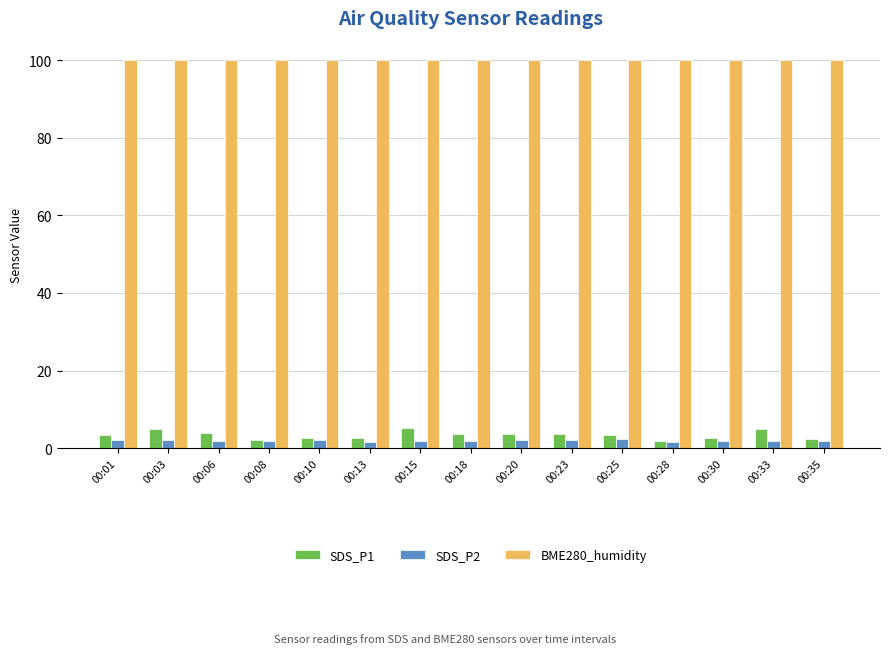

Which series has the largest total across all categories?

BME280_humidity